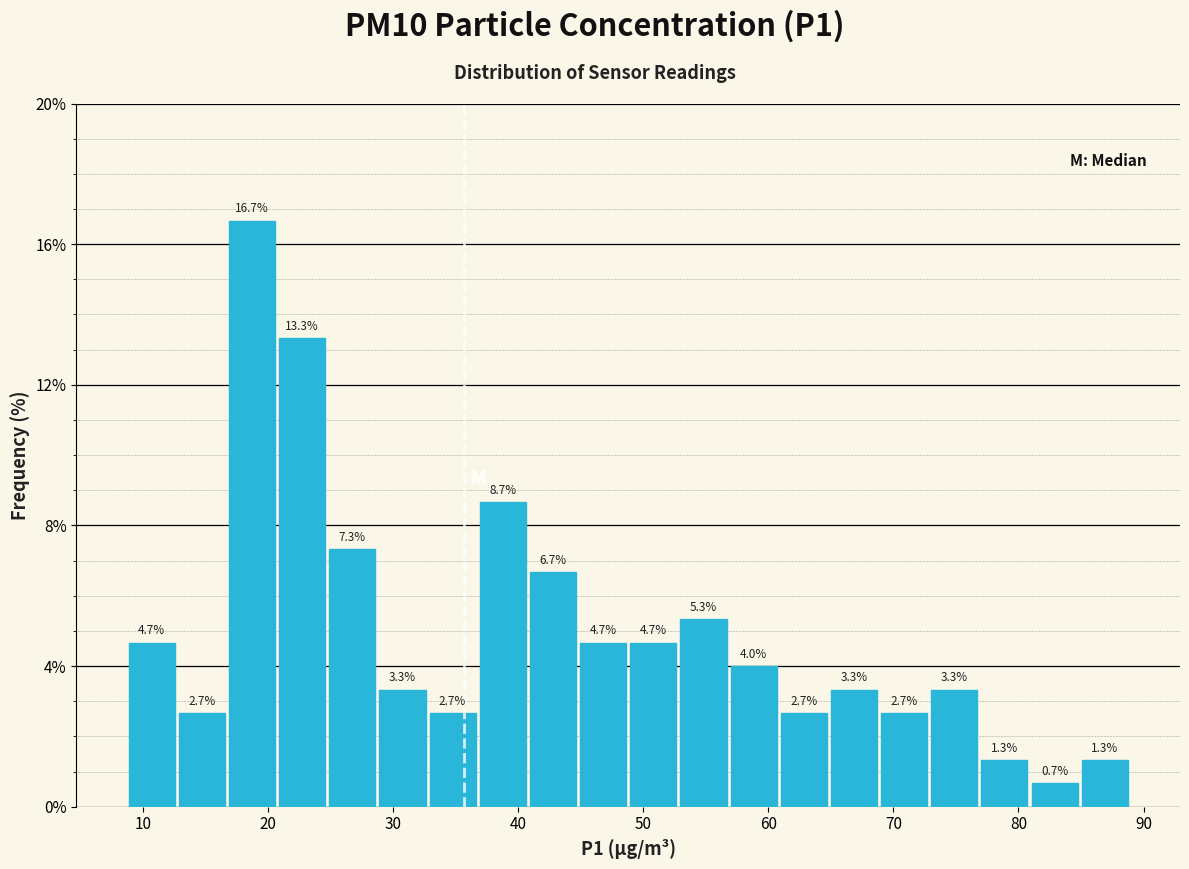

Which range on the x-axis has the tallest bar?

17 to 21